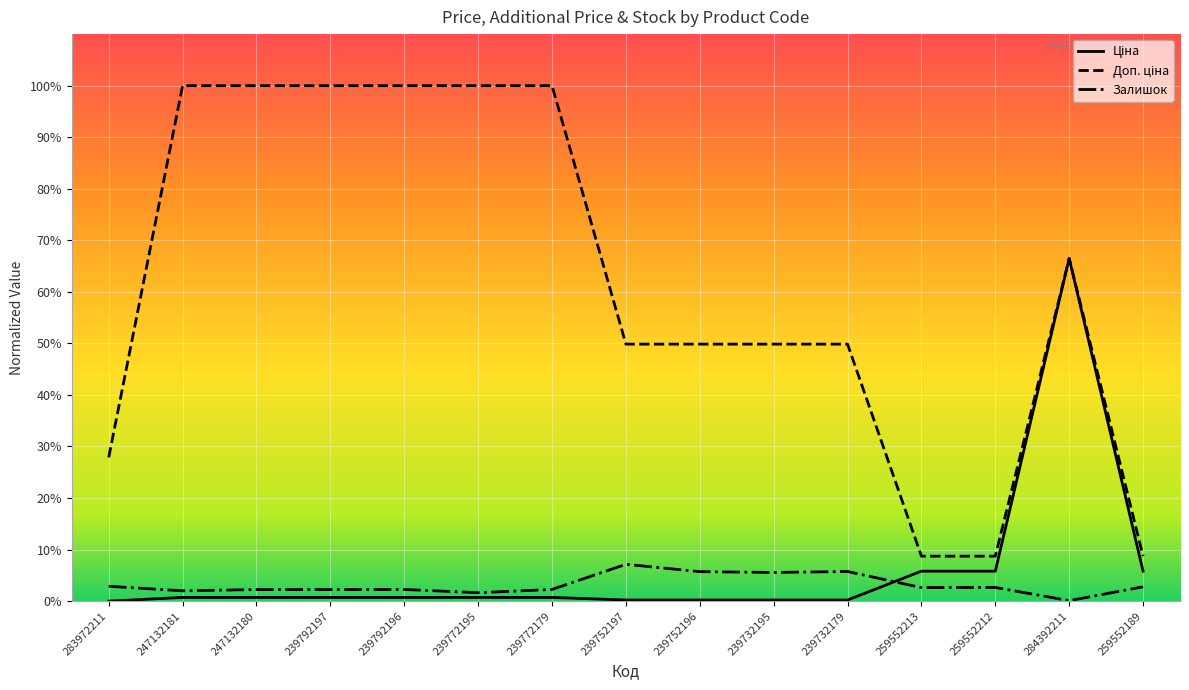

What position from the left is 259552212?

13